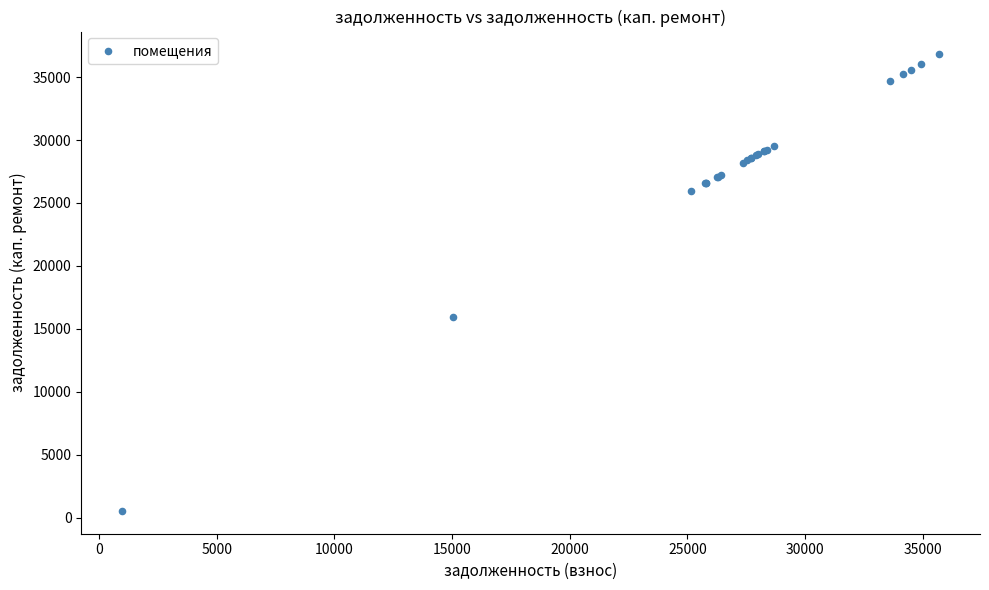

What Y value in the scatter plot is closest to 18672?

15919.2